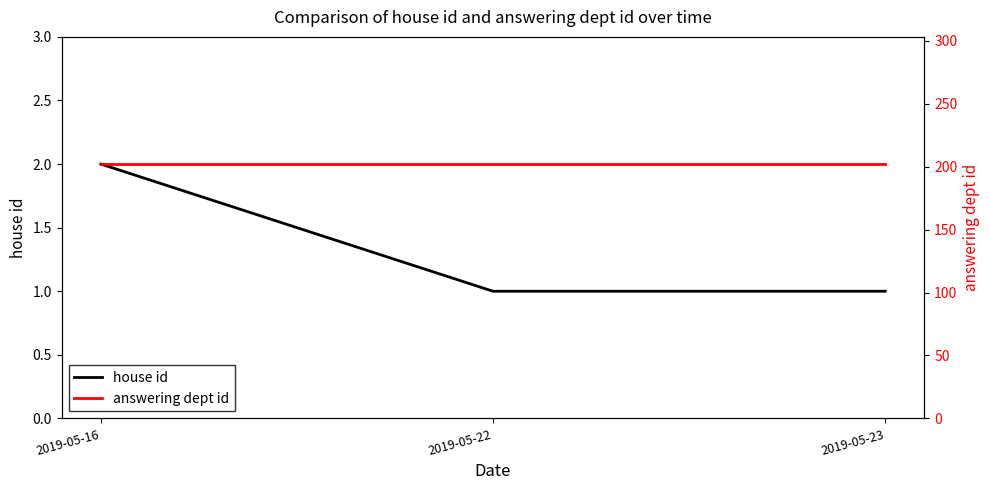

At which category is the sum across all series the highest?

2019-05-16